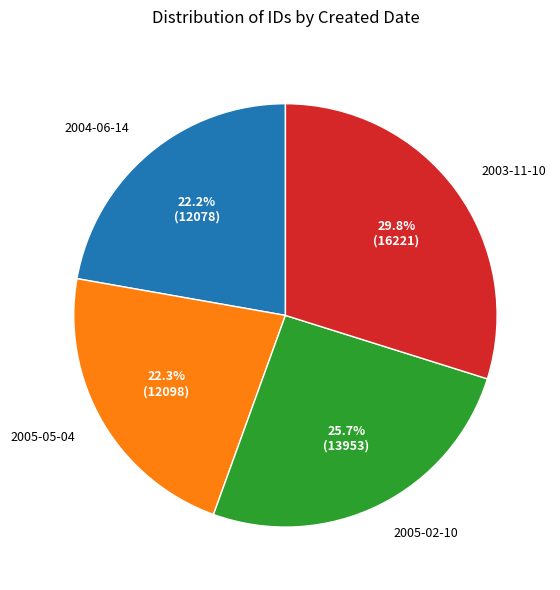

Which category has the biggest portion of the pie?

2003-11-10